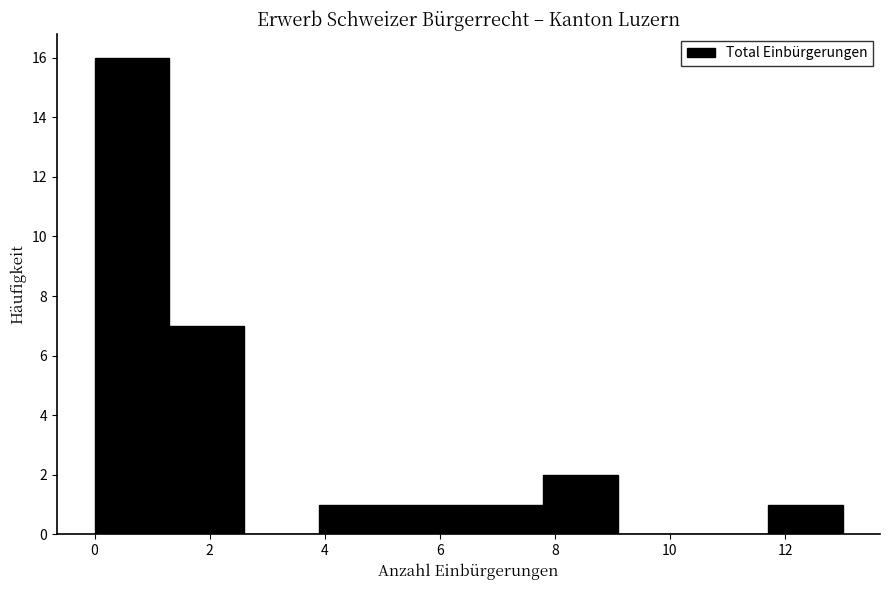

How tall is the bar that spans 1.3 to 2.6 on the x-axis? Neither the bar edges nor the heights are printed on the chart, so give them approximately, as read against the axes.

7